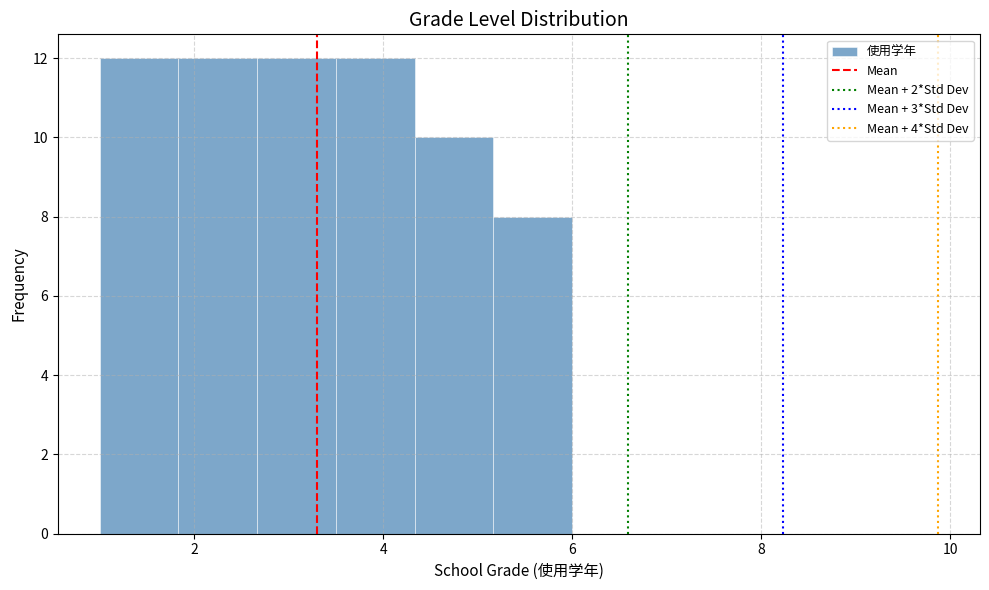

Reading left to right, transcribe this chart: for each bar, give the range it covers on the x-axis and its height. Neither the bar edges nor the heights are printed on the chart, so give them approximately, as read against the axes.

1.0 to 1.8: 12
1.8 to 2.6: 12
2.6 to 3.6: 12
3.6 to 4.4: 12
4.4 to 5.2: 10
5.2 to 6.0: 8